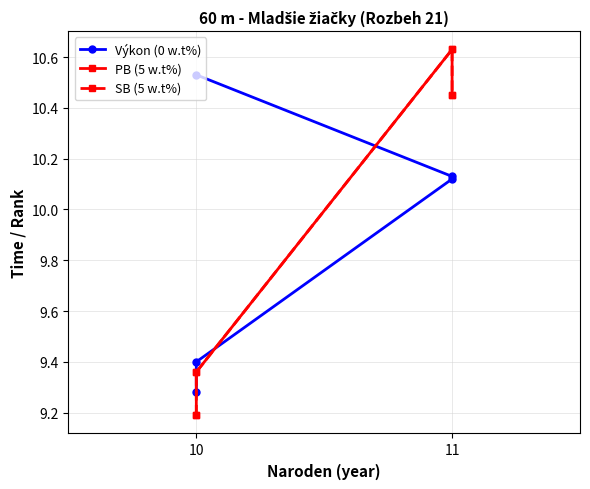

How many values in the SB (5 w.t%) series are below 10?

2